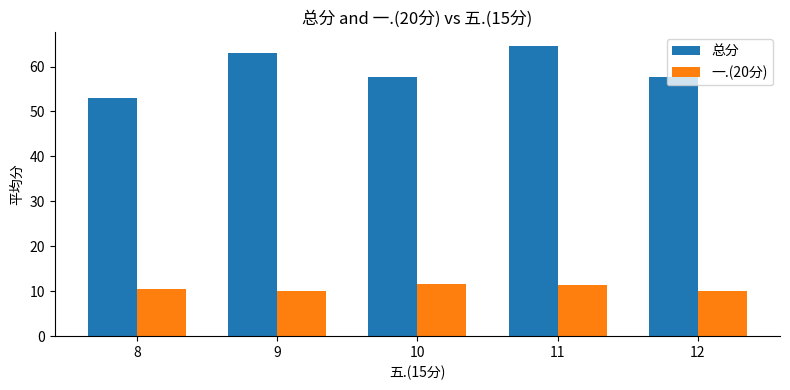

Between 8 and 9, which series saw the biggest shift?

总分